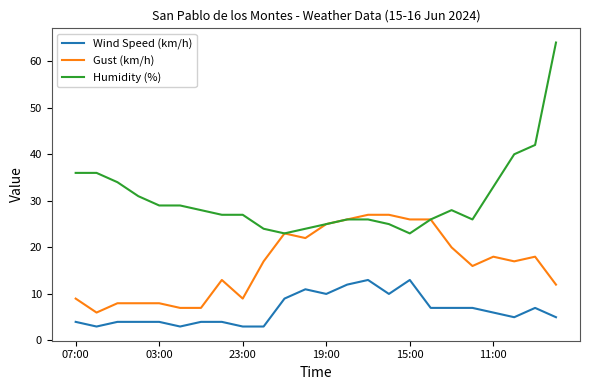

What are all the series names shown in the legend?

Wind Speed (km/h), Gust (km/h), Humidity (%)